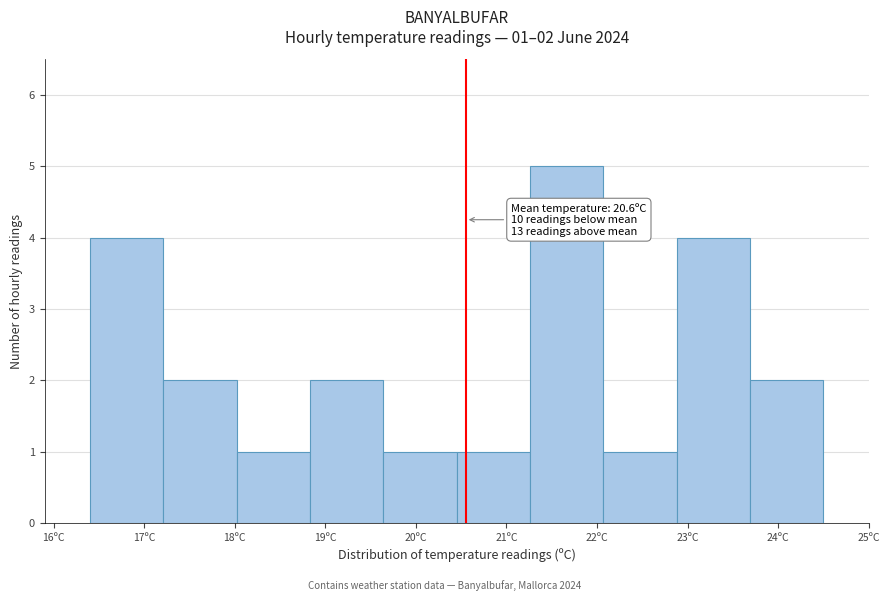

Over which range of the x-axis is the bar tallest?

21.26 to 22.07